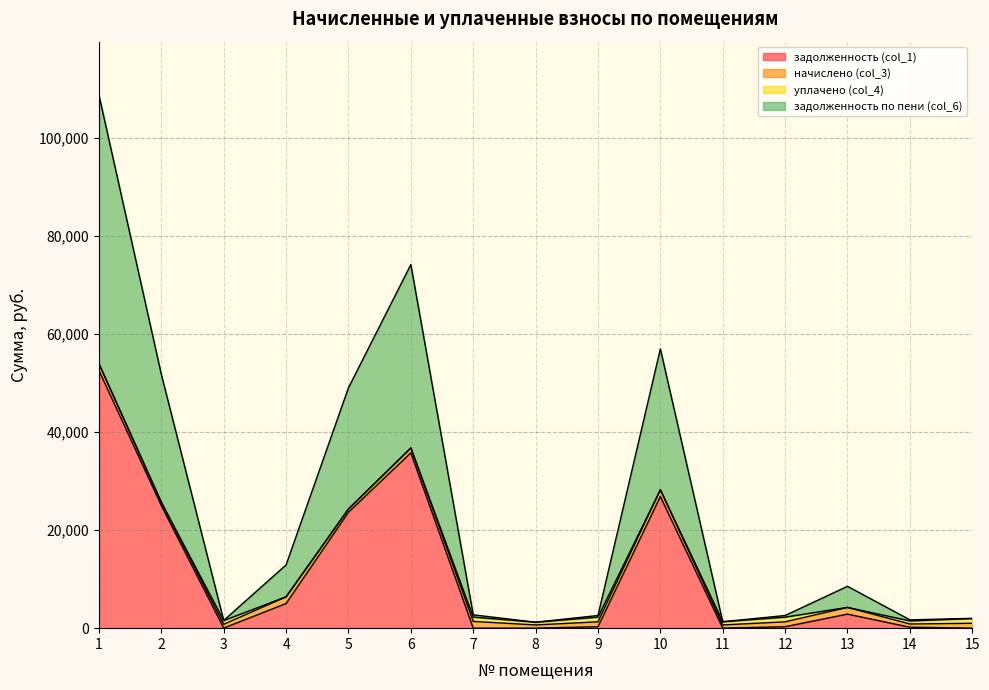

The задолженность (col_1) series shows 193.1 at 14. True or false?

True